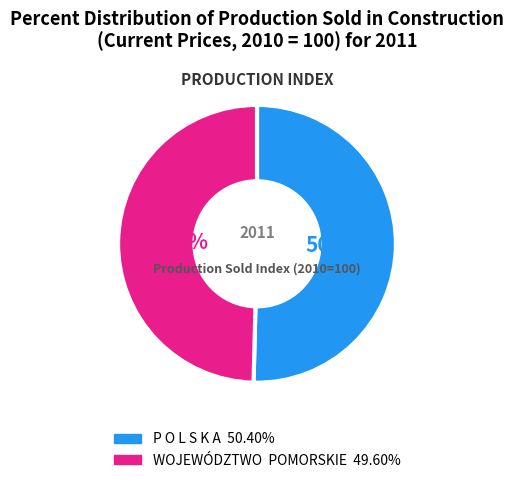

Which has a higher value, WOJEWÓDZTWO POMORSKIE or P O L S K A?

P O L S K A